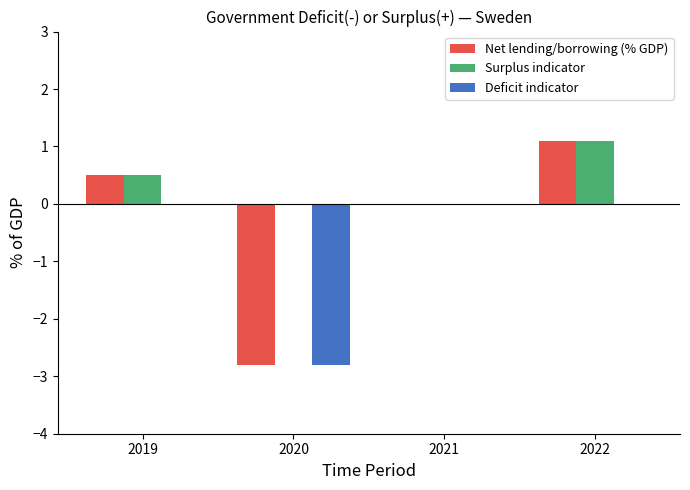

Which series has the largest total across all categories?

Surplus indicator